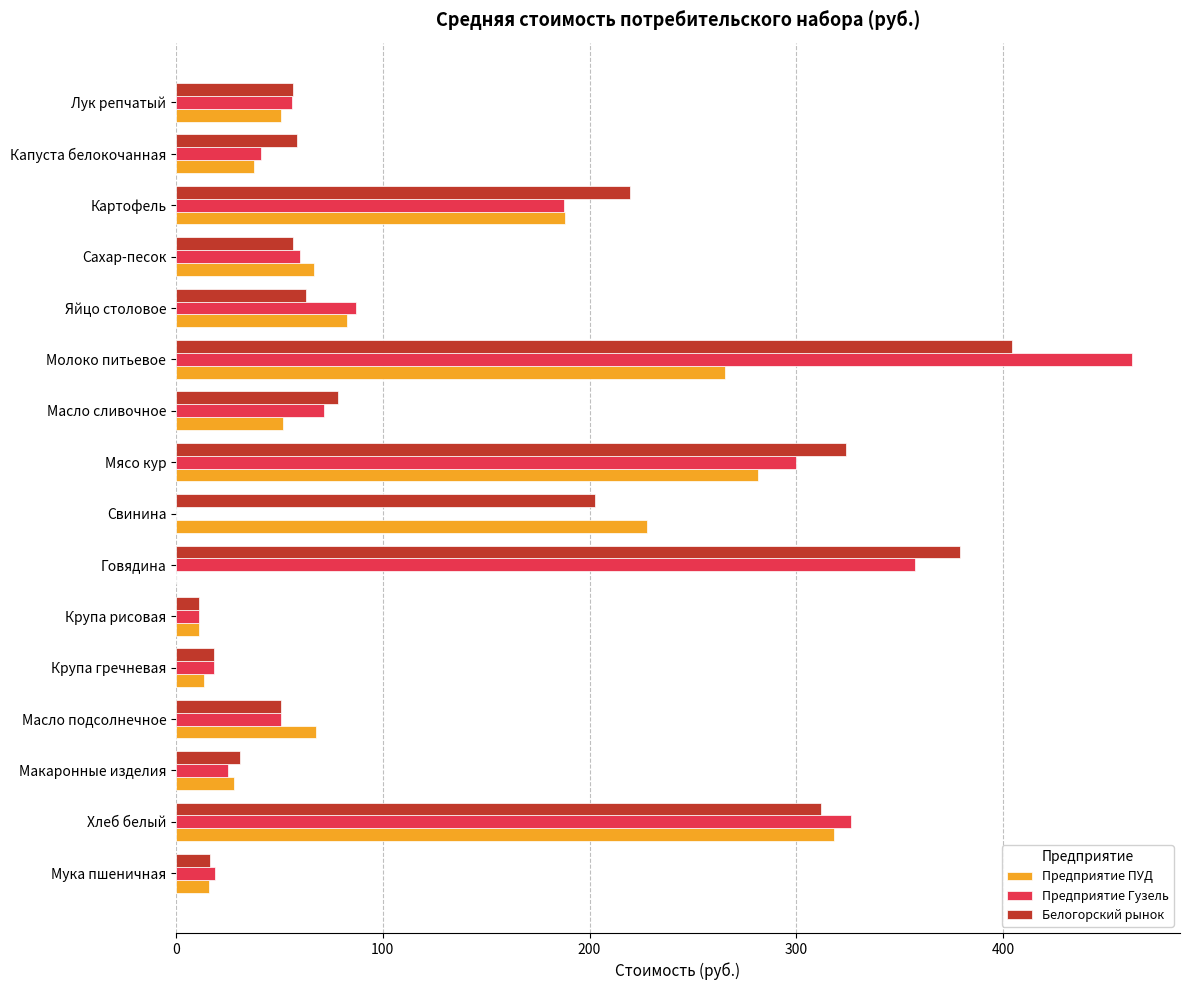

What is the approximate value of Предприятие Гузель at Макаронные изделия?

25.2